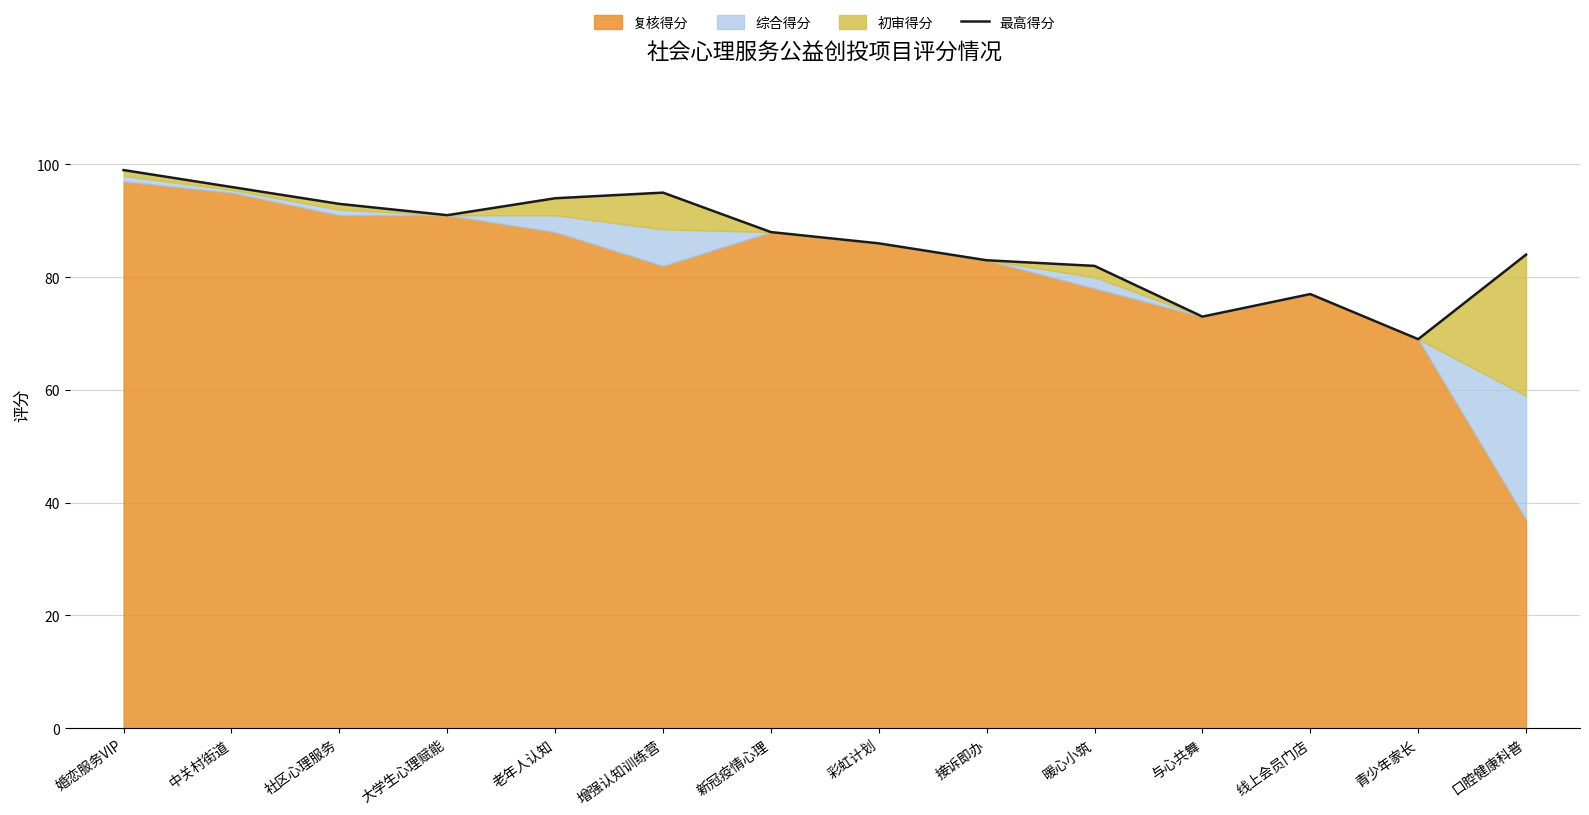

What is the value of the 5th point from the left?

94